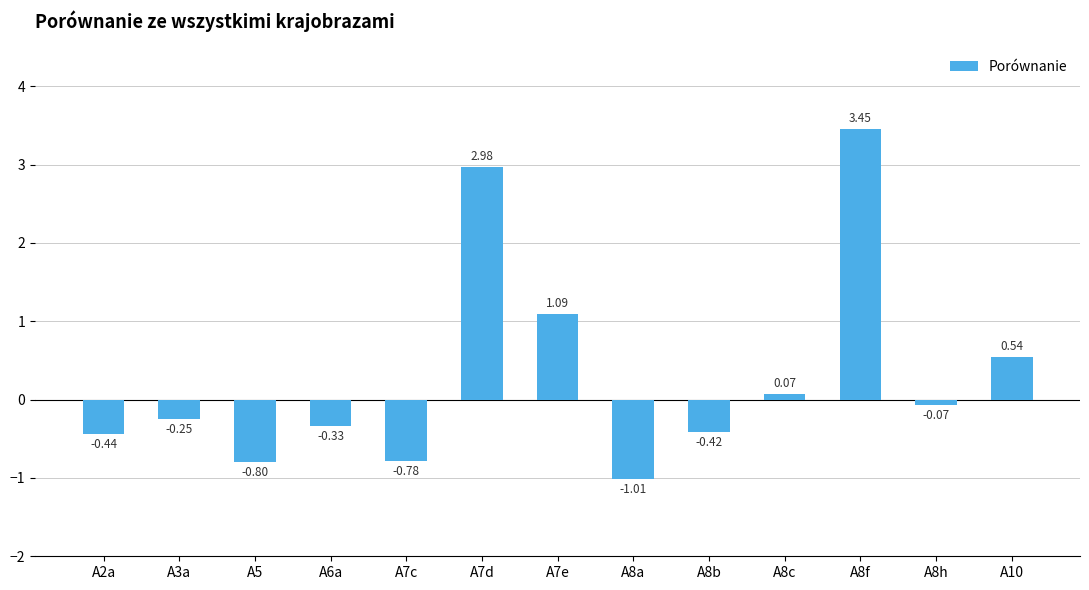

What is the change in value from A7c to A8h?

+0.7